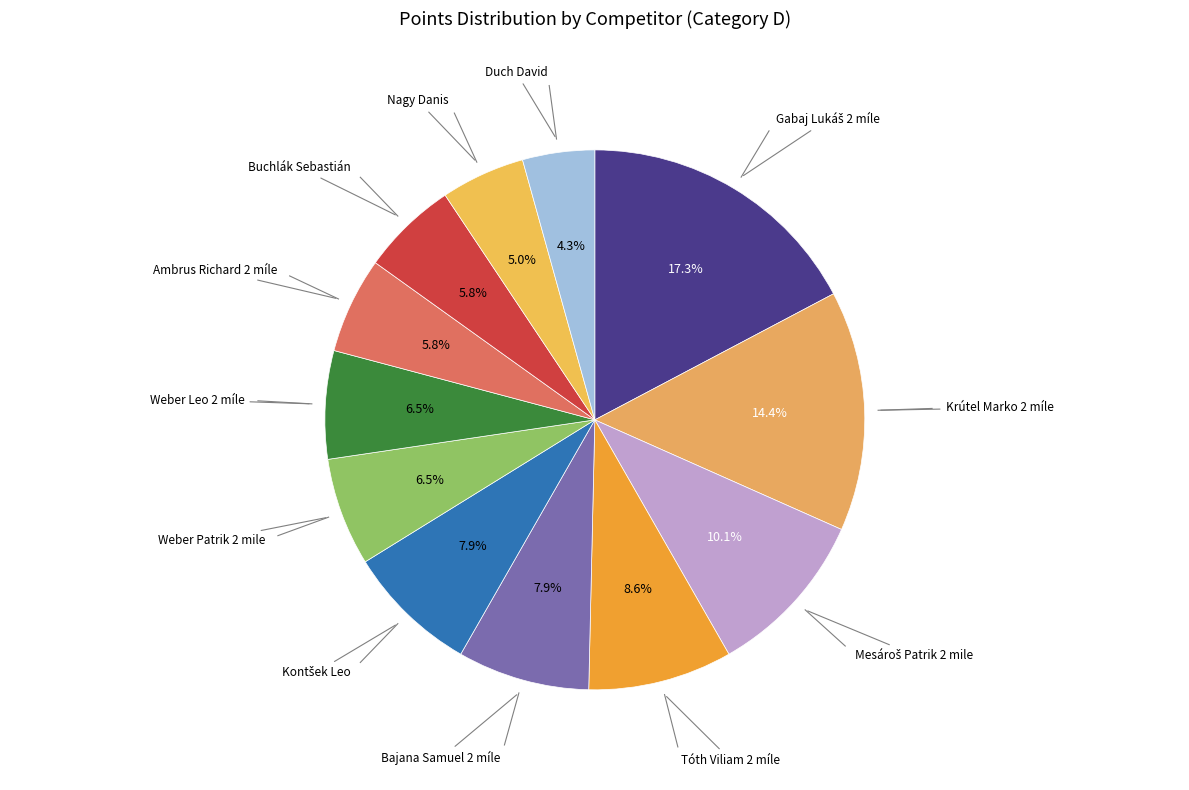

Count the number of slices in the pie.

12